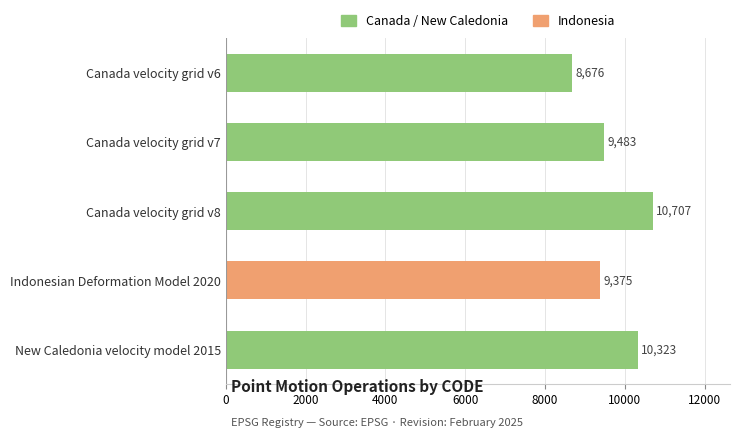

What is the label of the 2nd bar from the top?

Canada velocity grid v7